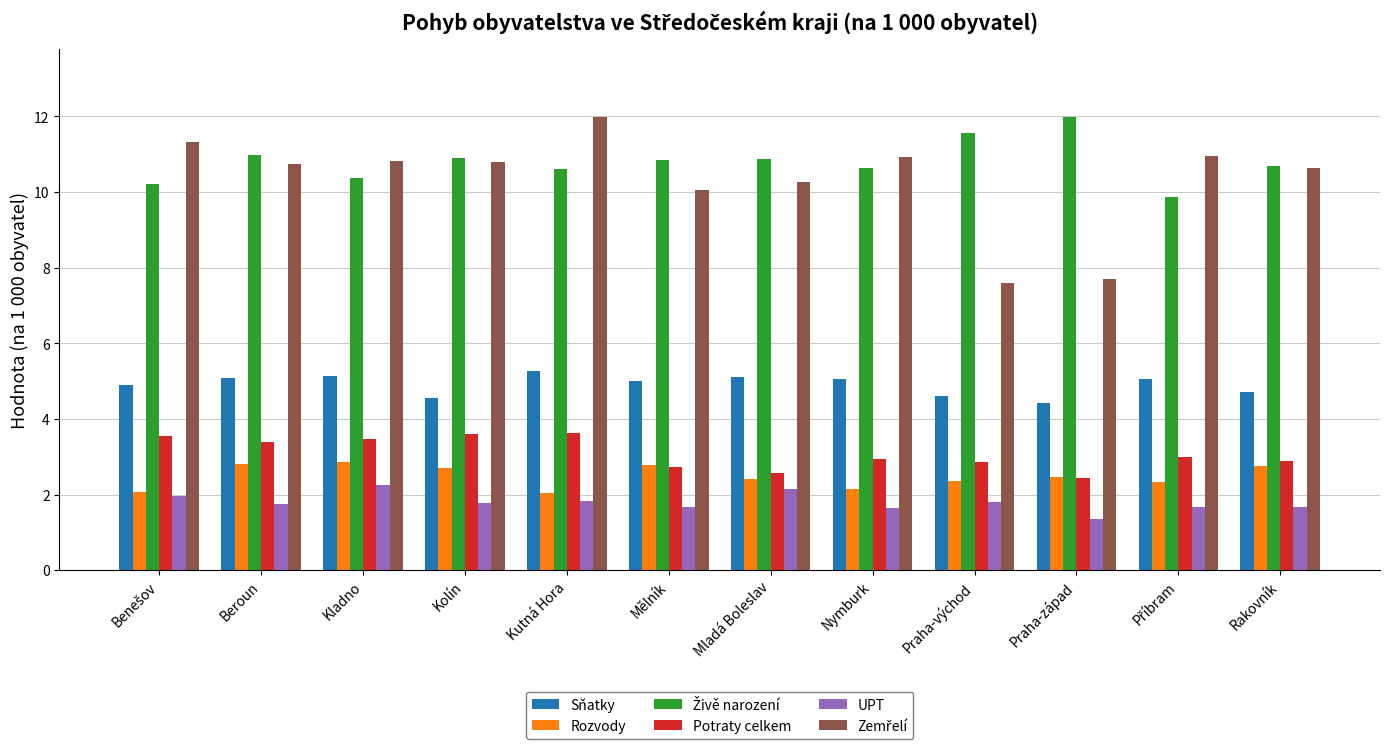

What is the sum of the Potraty celkem values at Kolín and Kutná Hora?

7.2